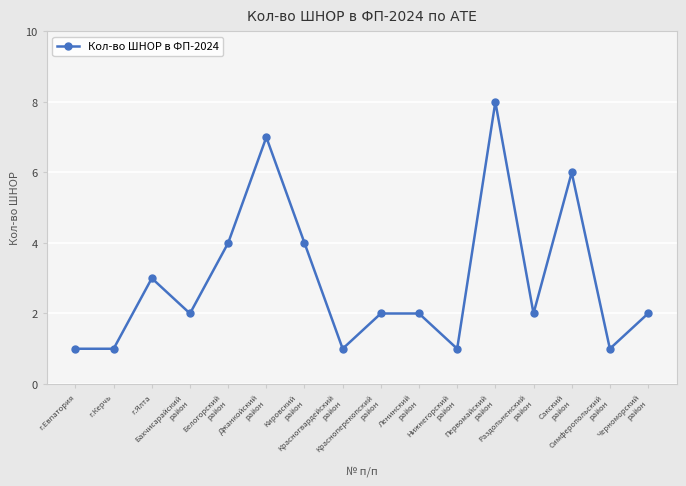

True or false: the data has more than 2 interior local peaks.

True